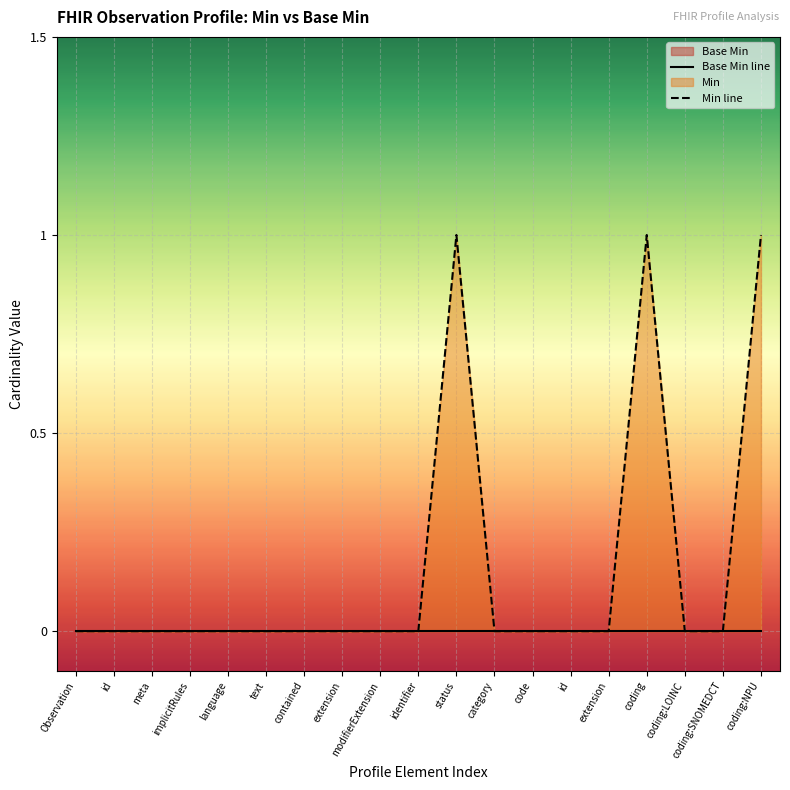

How many data points does each series have?

19